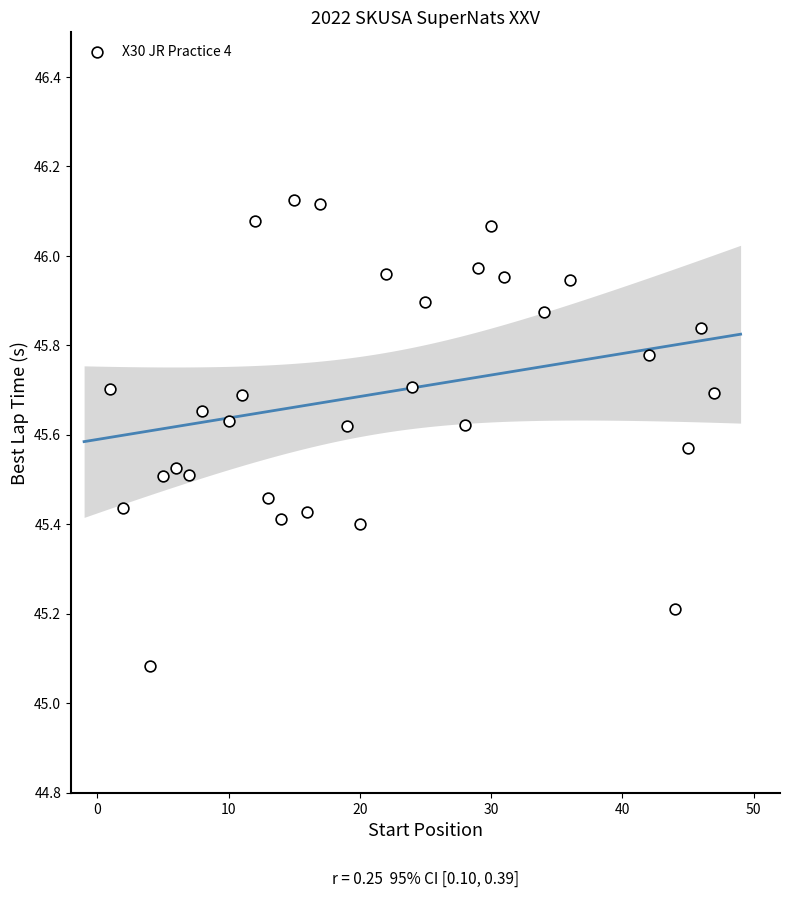

What Y value in the scatter plot is closest to 45?

45.1